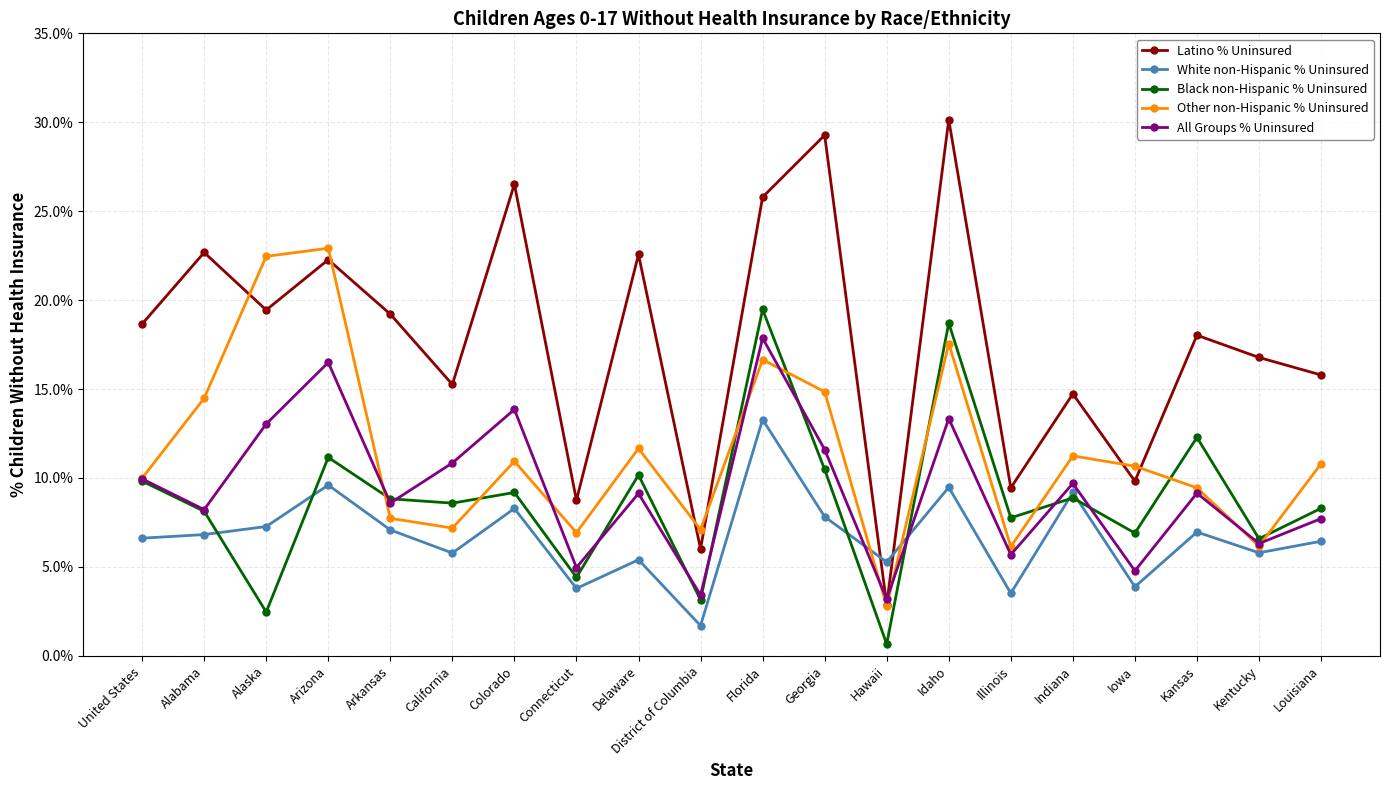

Which label corresponds to the smallest value in the chart?

Hawaii